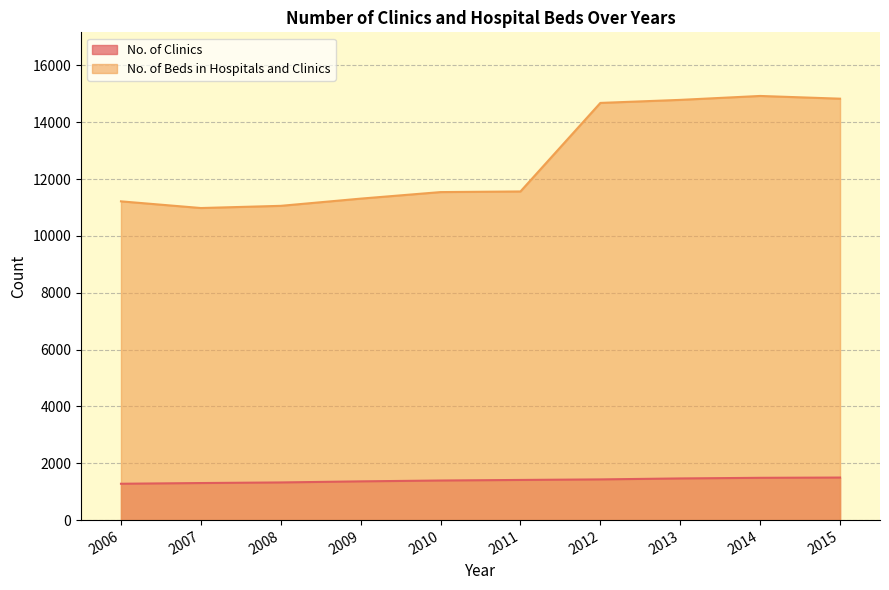

How many interior local valleys does the No. of Beds in Hospitals and Clinics series have?

1